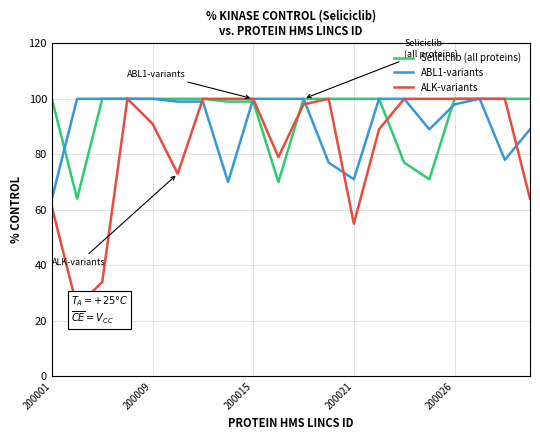

What is the highest value of the Seliciclib (all proteins) series?

100